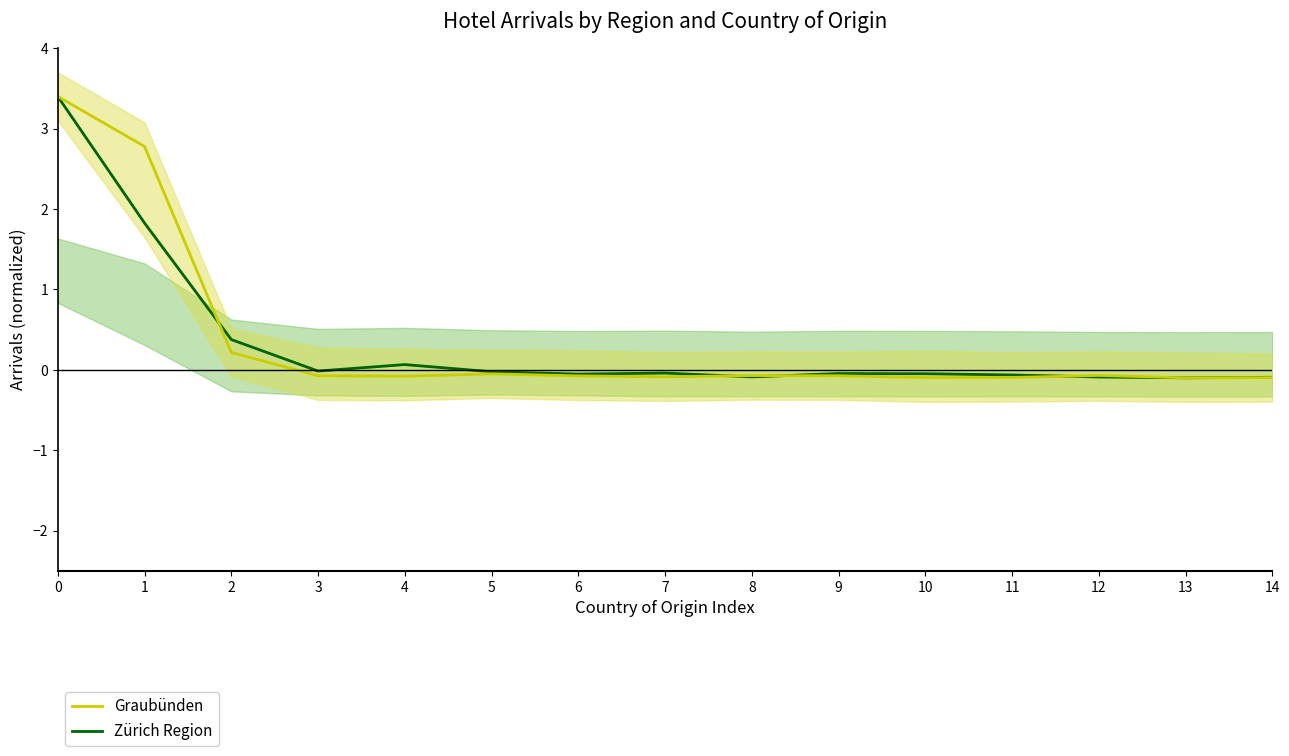

Is this an area chart (filled region under the line)?

No